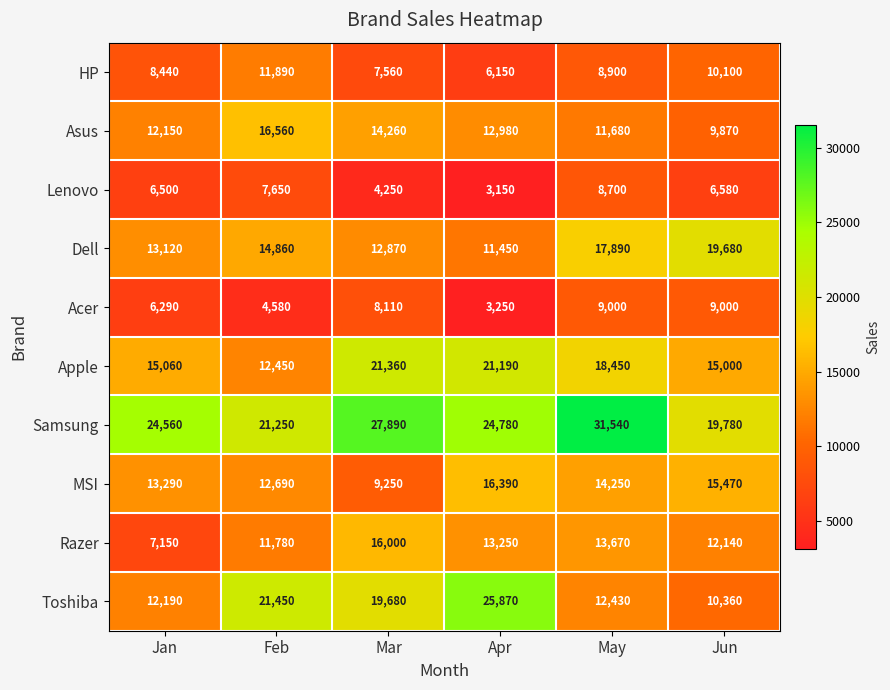

Which series has the widest spread of values?

Toshiba